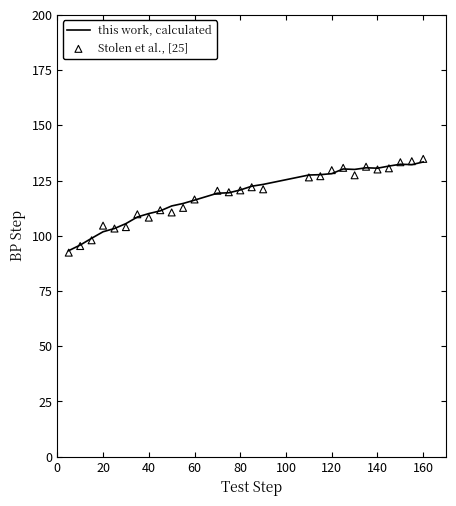

At how many categories does at least one series exceed 109?

22